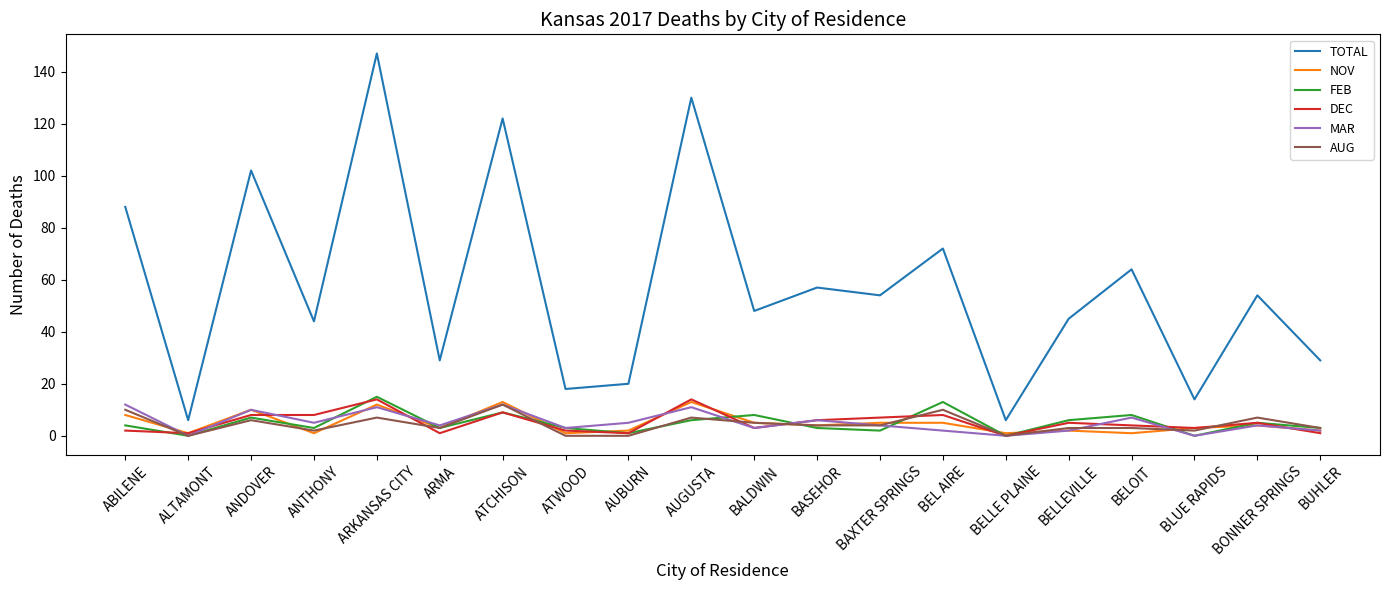

Reading left to right, what are all the values shown in this chart?

TOTAL: 88	6	102	44	147	29	122	18	20	130	48	57	54	72	6	45	64	14	54	29
NOV: 8	1	10	1	12	3	13	1	2	13	5	4	5	5	1	2	1	3	4	2
FEB: 4	0	7	3	15	3	9	3	1	6	8	3	2	13	0	6	8	0	5	3
DEC: 2	1	8	8	14	1	9	2	1	14	3	6	7	8	0	5	4	3	5	1
MAR: 12	0	10	5	11	4	12	3	5	11	3	6	4	2	0	2	7	0	4	2
AUG: 10	0	6	2	7	3	12	0	0	7	5	4	4	10	0	3	3	2	7	3